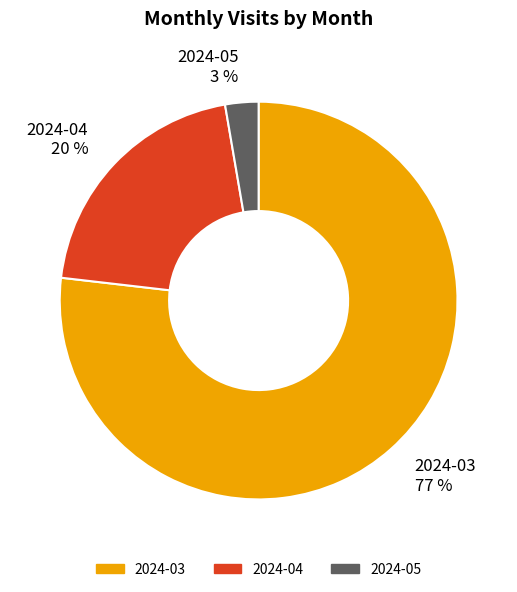

Is the sum of 2024-04 and 2024-05 greater than half?

No